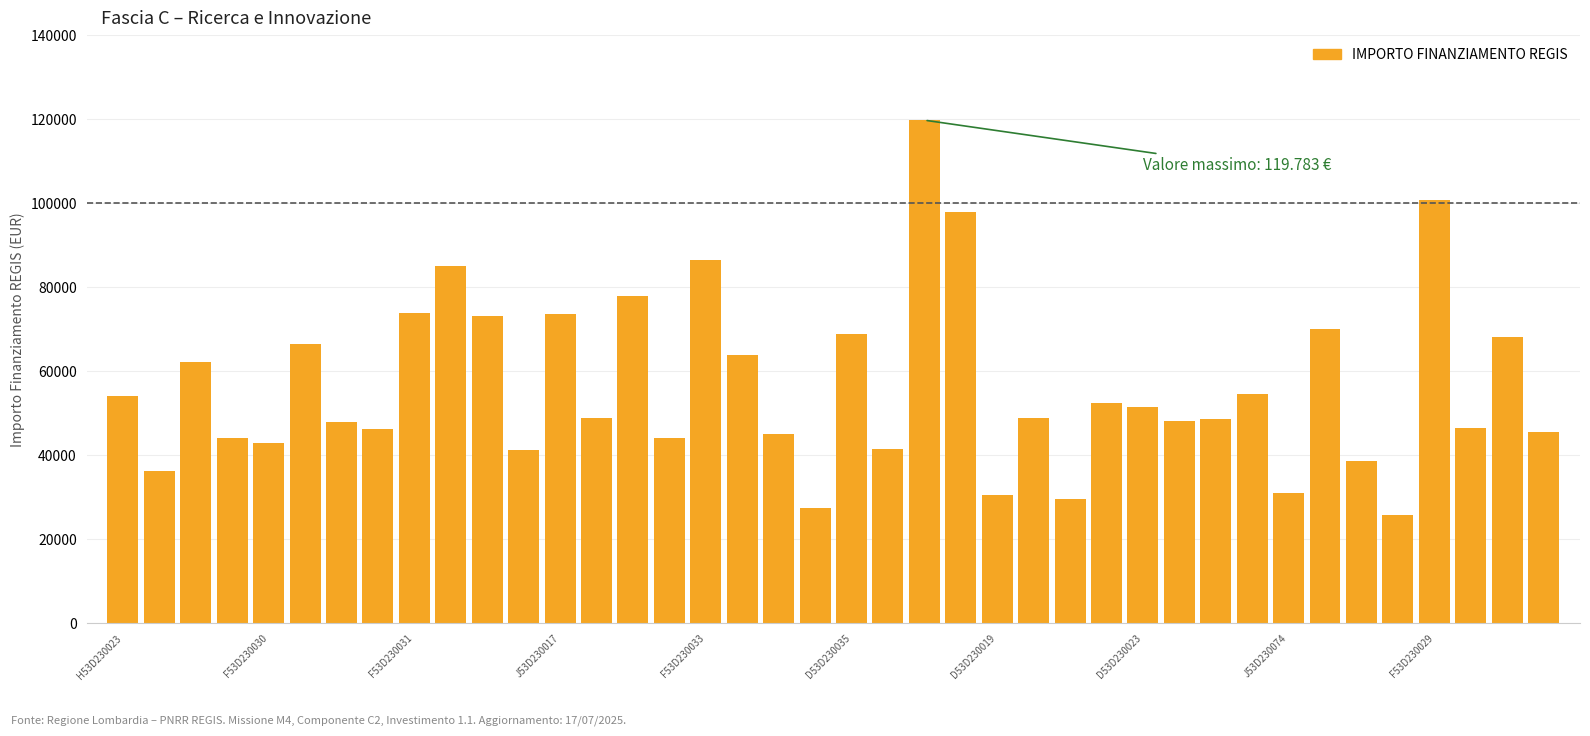

What is the minimum value shown in the chart?

25842.4